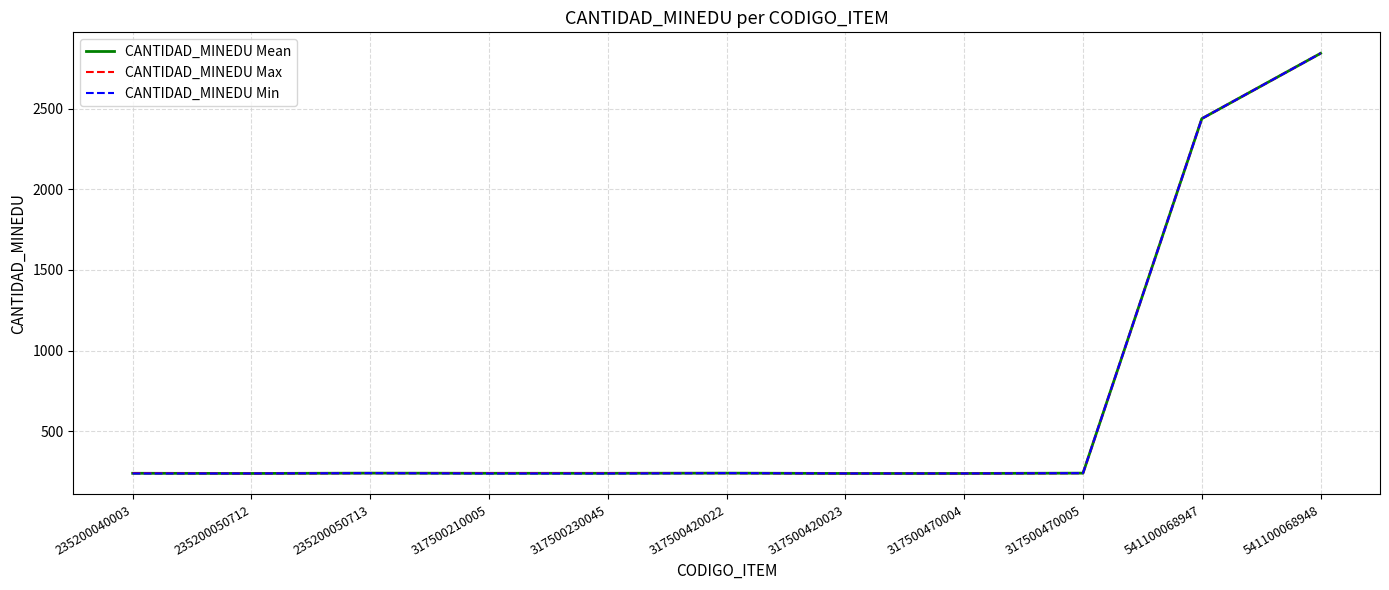

List the series in order of their overall mean, highest first.

CANTIDAD_MINEDU Max, CANTIDAD_MINEDU Mean, CANTIDAD_MINEDU Min